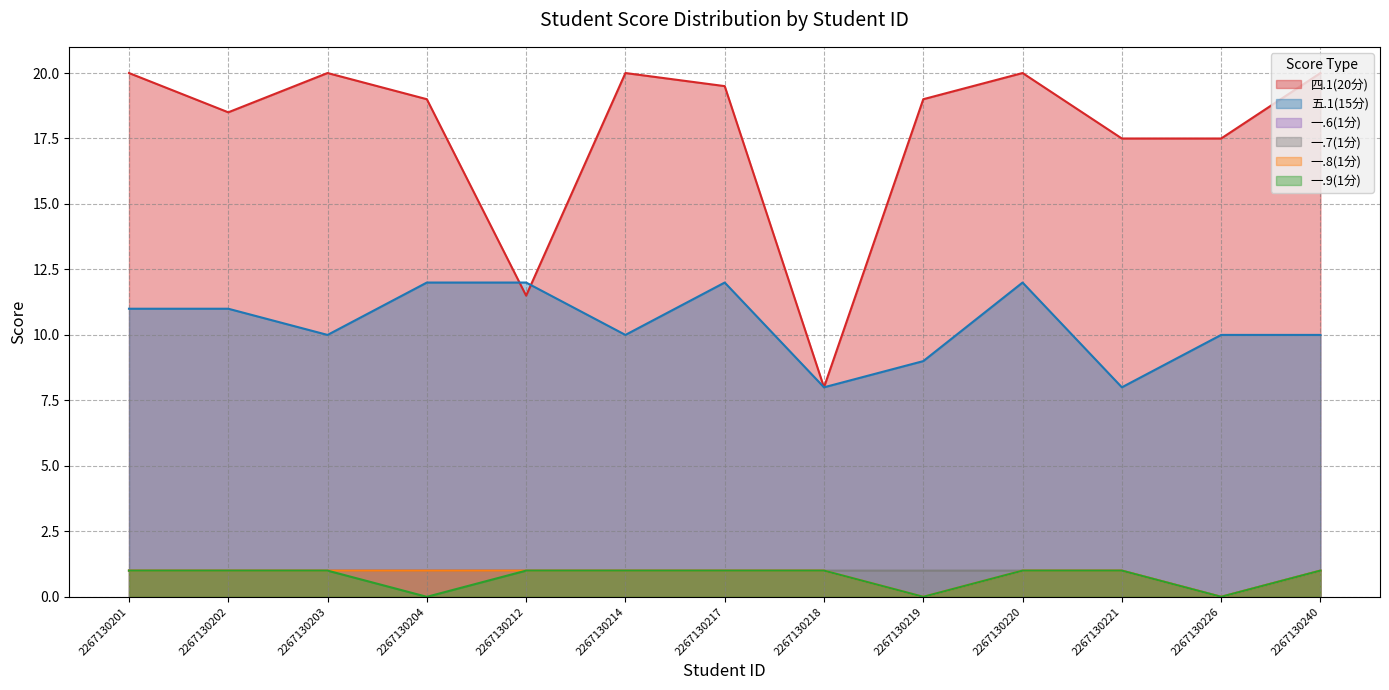

Reading right to left, transcribe all the data shown in this chart.

四.1(20分): 20.0	17.5	17.5	20.0	19.0	8.0	19.5	20.0	11.5	19.0	20.0	18.5	20.0
五.1(15分): 10.0	10.0	8.0	12.0	9.0	8.0	12.0	10.0	12.0	12.0	10.0	11.0	11.0
一.6(1分): 1.0	0.0	1.0	1.0	0.0	1.0	1.0	1.0	1.0	1.0	1.0	1.0	1.0
一.7(1分): 1.0	0.0	1.0	1.0	1.0	1.0	1.0	1.0	1.0	1.0	1.0	1.0	1.0
一.8(1分): 1.0	0.0	1.0	1.0	0.0	1.0	1.0	1.0	1.0	1.0	1.0	1.0	1.0
一.9(1分): 1.0	0.0	1.0	1.0	0.0	1.0	1.0	1.0	1.0	0.0	1.0	1.0	1.0